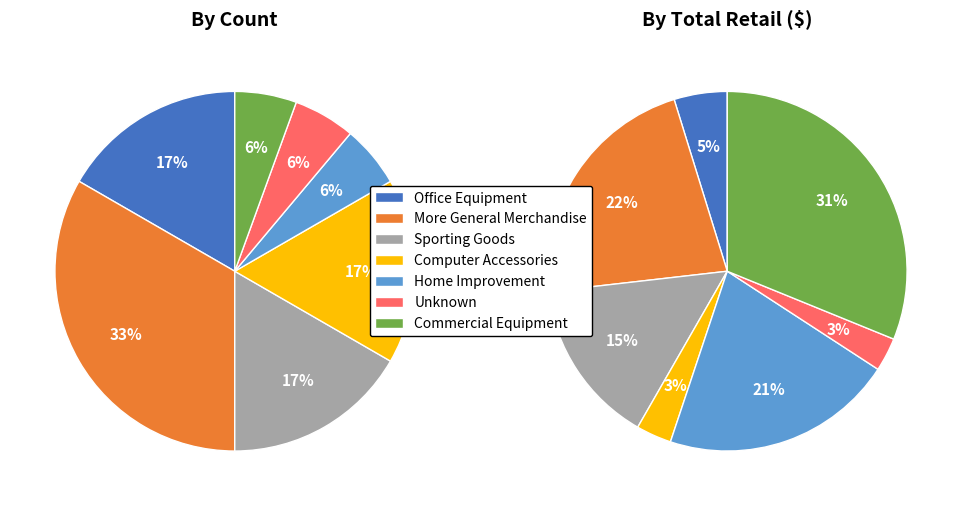

To the nearest percent, what is the average slice percentage?

14%